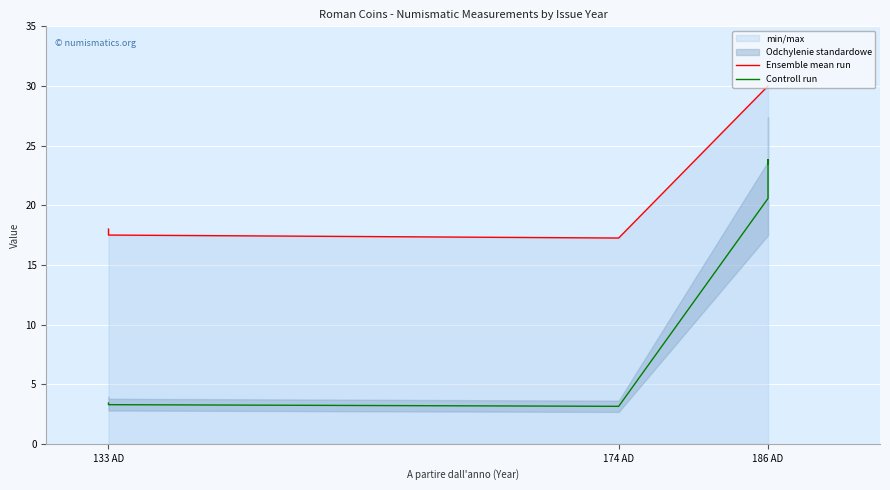

What is the difference between the Ensemble mean run values at 186 AD and 133 AD?

12.0